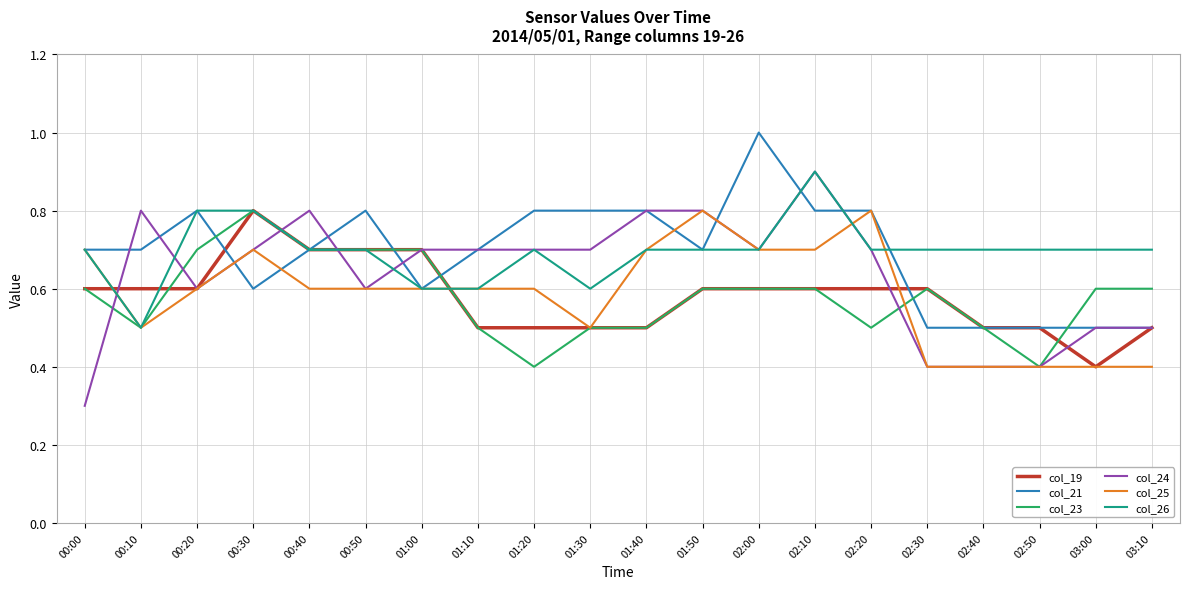

What is the sum of the col_26 values at 01:50 and 02:20?

1.4